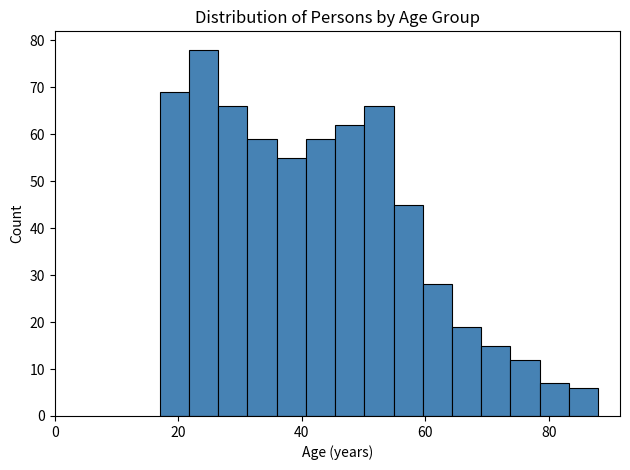

Read against the x-axis, roughly where is the centre of the tallest bar?

24